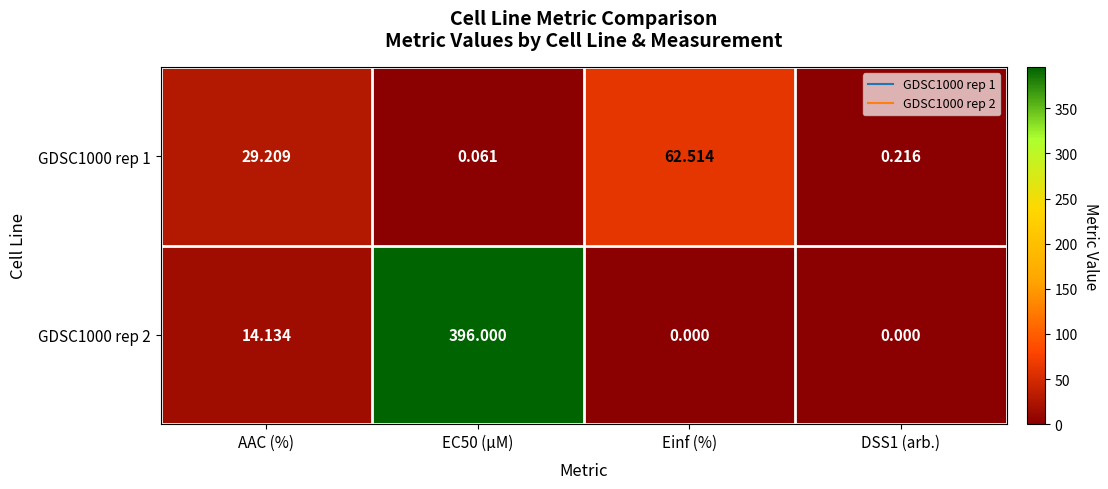

At which label is GDSC1000 rep 1 closest to 31?

AAC (%)